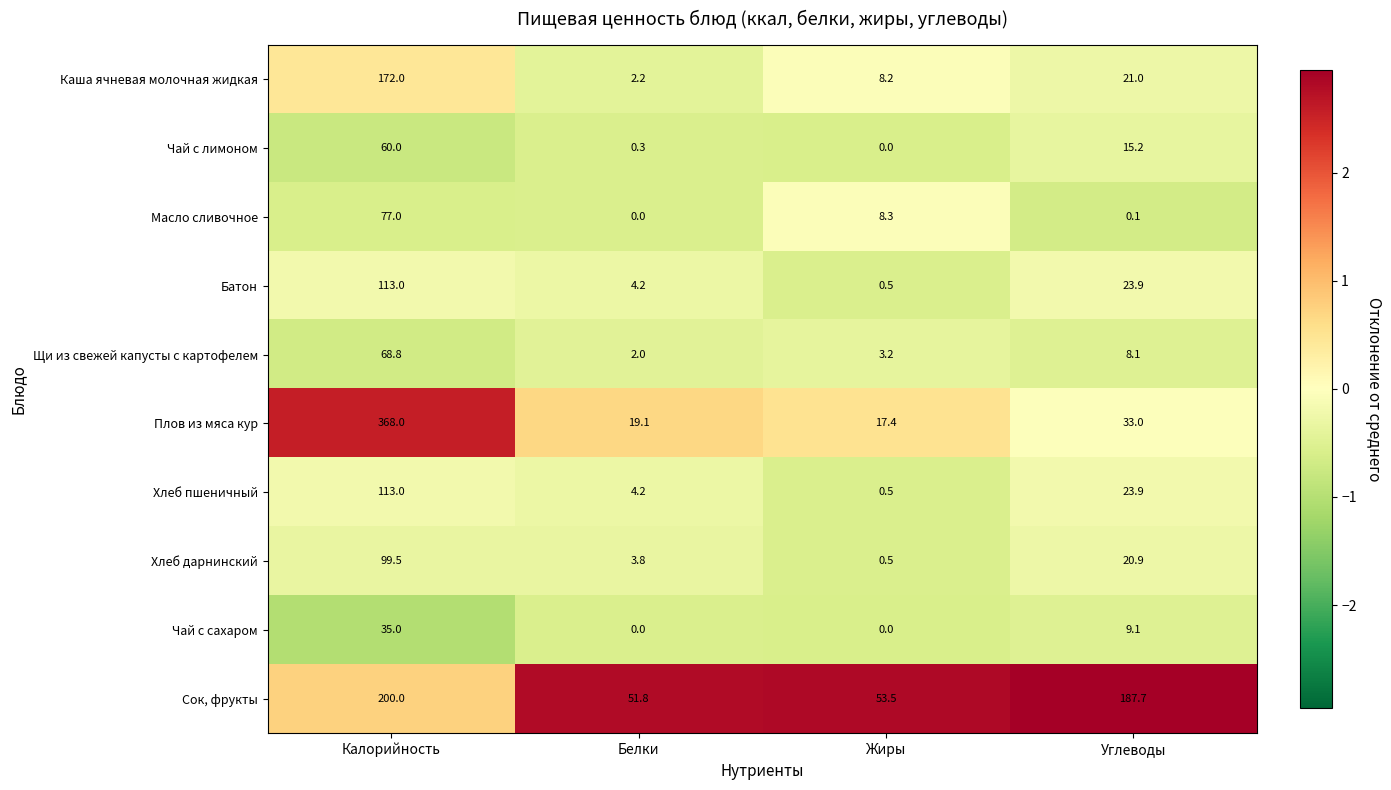

Rank the categories by Щи из свежей капусты с картофелем value from highest to lowest.

Калорийность, Углеводы, Жиры, Белки